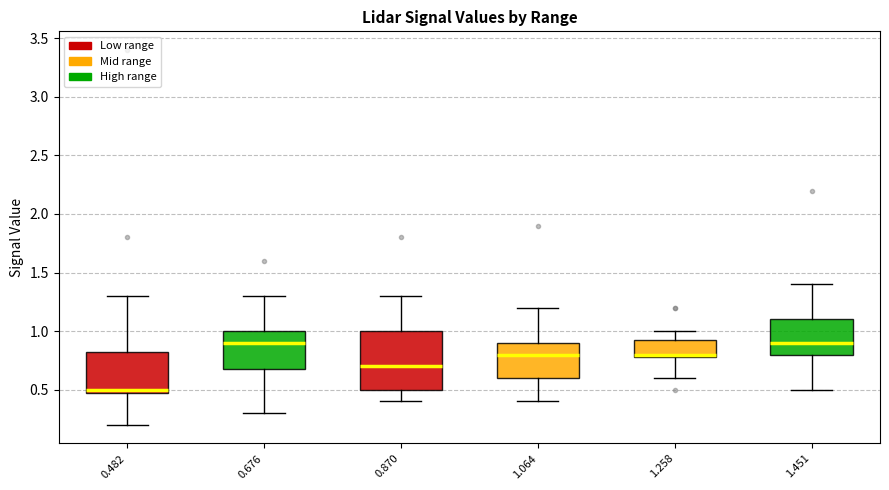

Where does the lower whisker of the box at x = 1.064 end on the y-axis? The values are not printed on the chart, so give them approximately, as read against the axis.

0.40